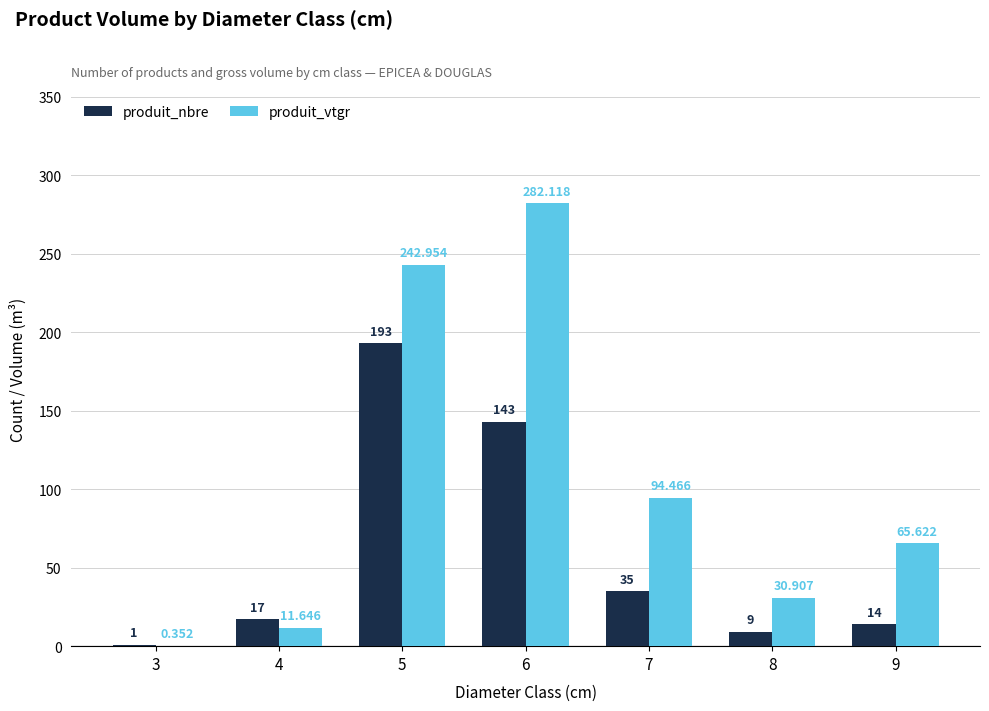

What value does the produit_vtgr series have at 7?

94.5